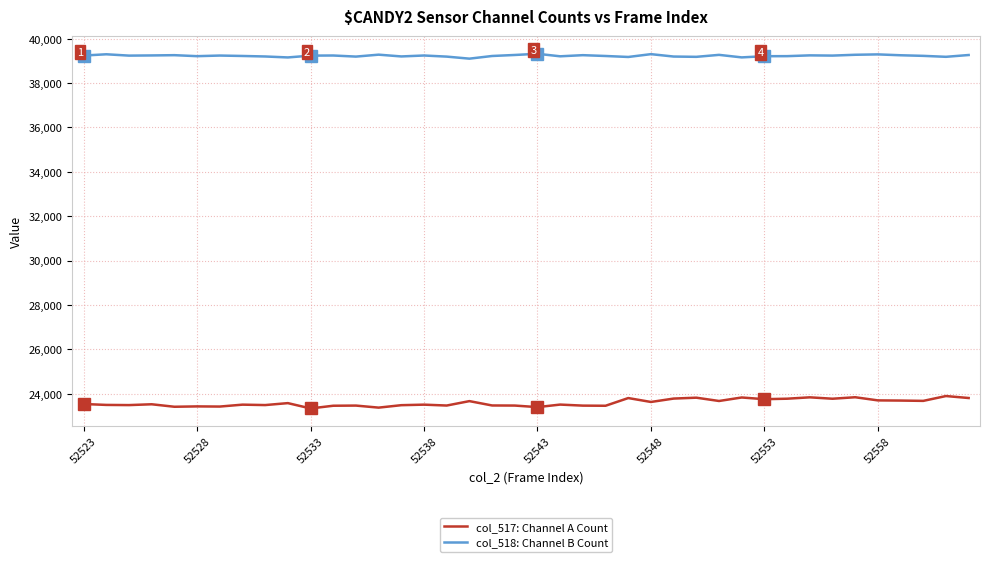

True or false: col_517: Channel A Count and col_518: Channel B Count cross at least once.

False